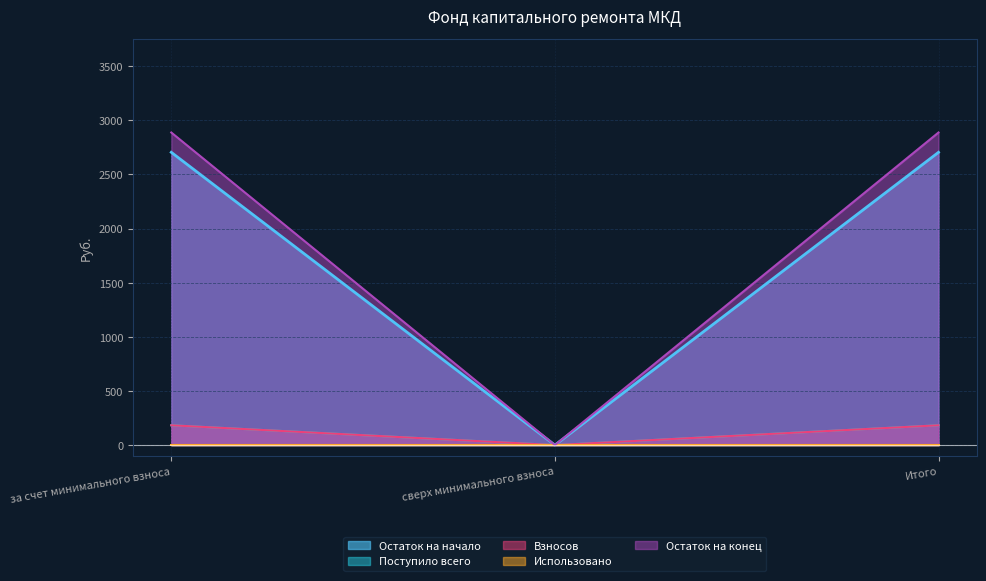

At how many categories does at least one series exceed 2233?

2